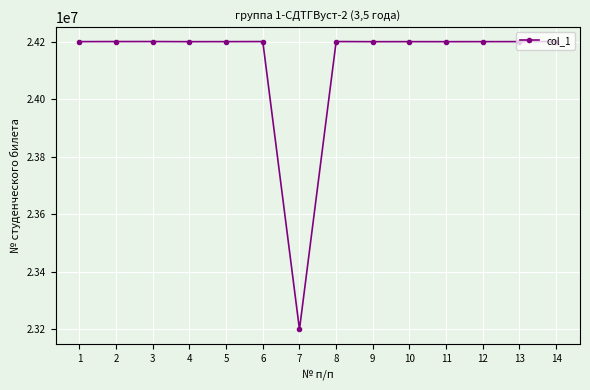

What is the ratio of the value at 7 to the value at 3?

1.0